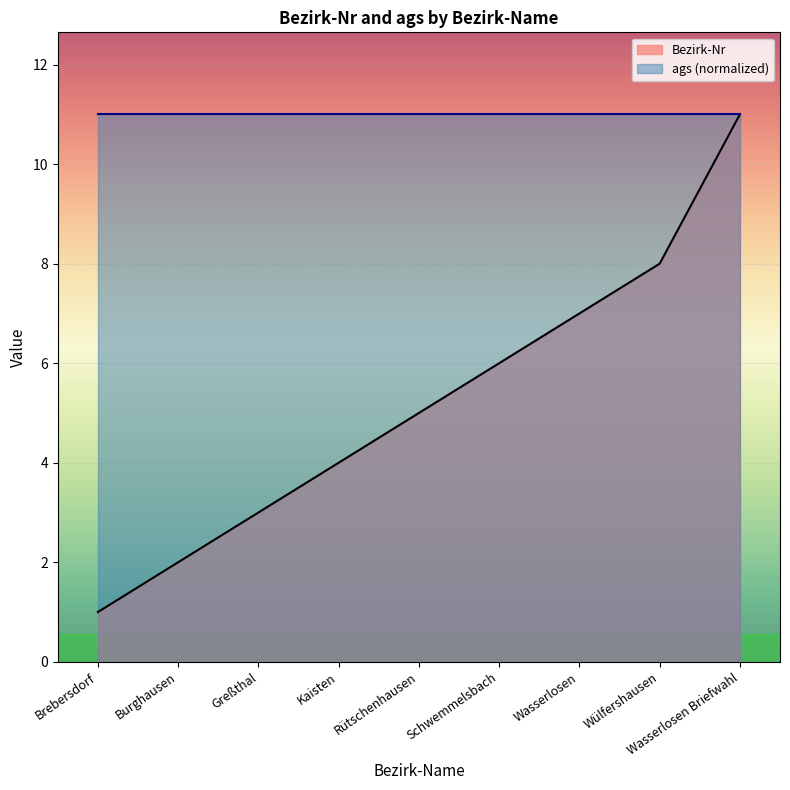

Count the number of categories in the chart.

9